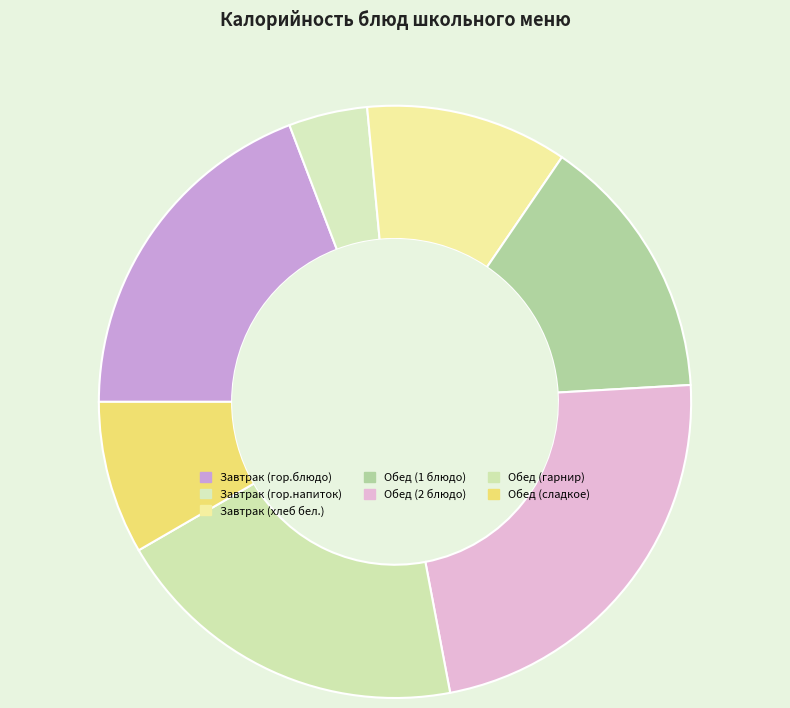

How many segments does this pie chart have?

7